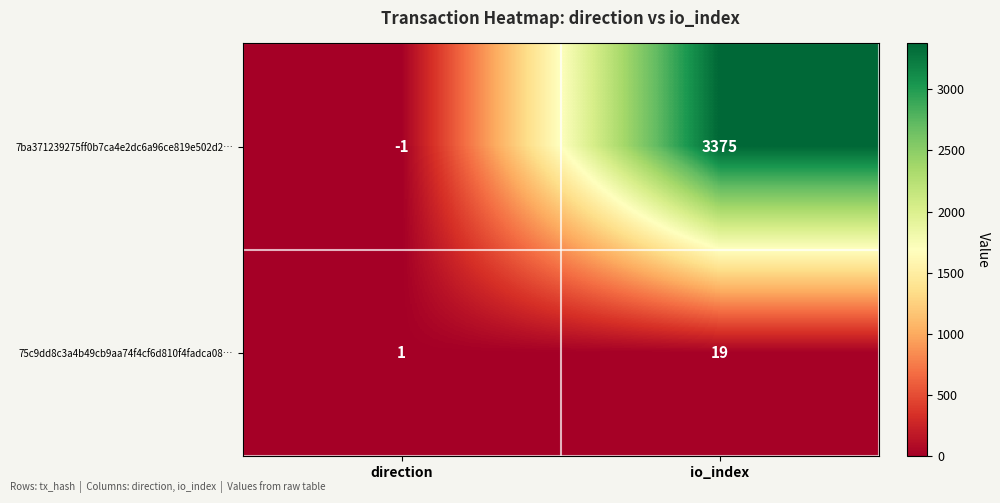

Reading left to right, what are all the values shown in this chart?

7ba371239275ff0b7ca4e2dc6a96ce819e502d2…: -1	3375
75c9dd8c3a4b49cb9aa74f4cf6d810f4fadca08…: 1	19